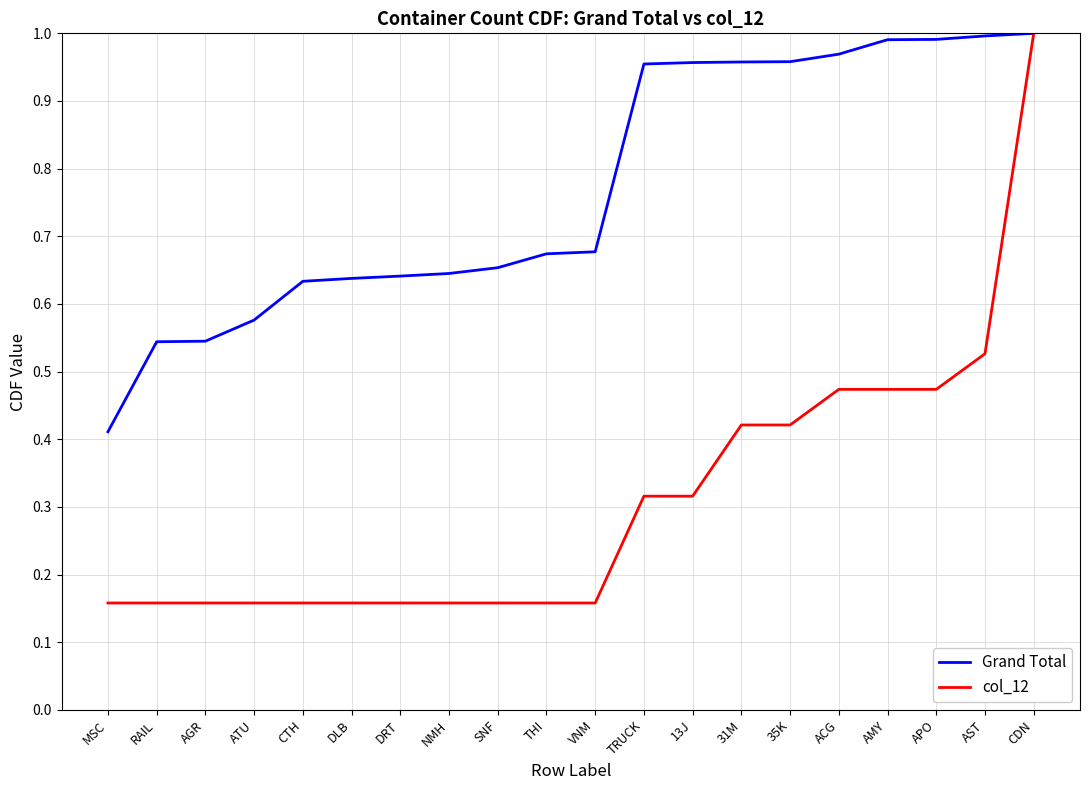

The Grand Total series shows 1.0 at NMH. True or false?

False